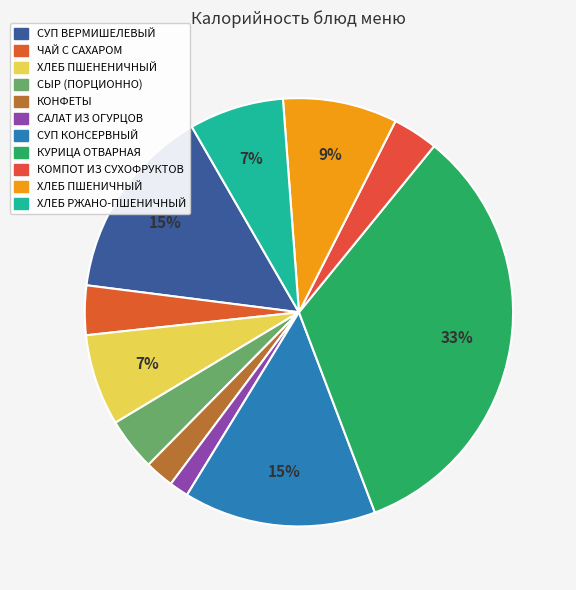

To the nearest percent, what percentage of the pie is ХЛЕБ РЖАНО-ПШЕНИЧНЫЙ?

7%